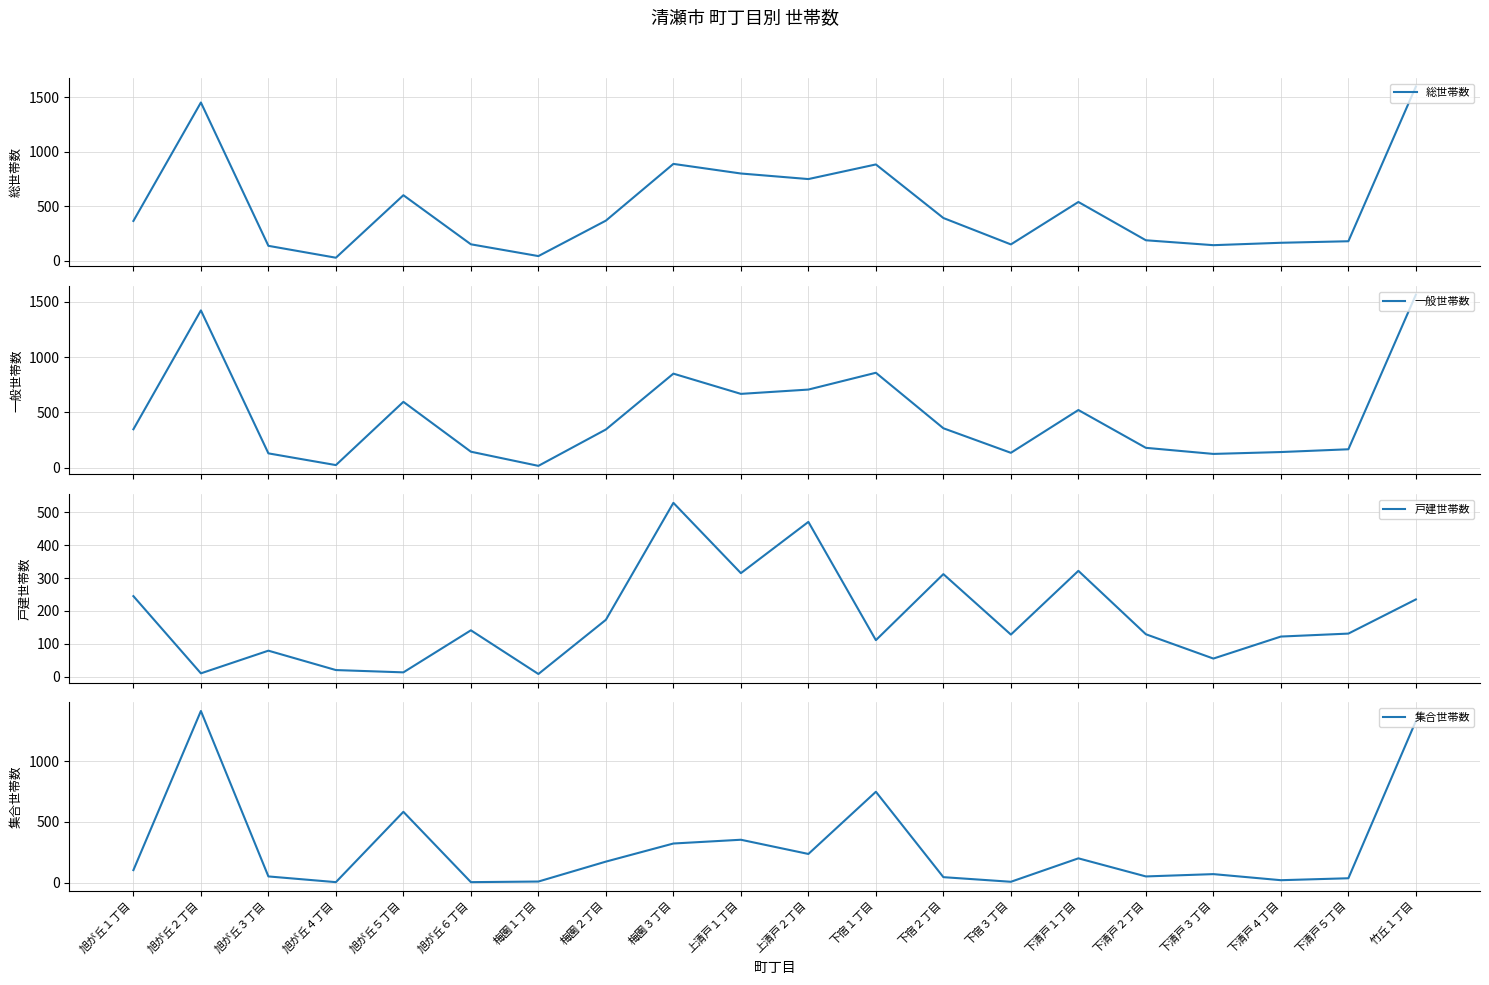

What value does the 集合世帯数 series have at 旭が丘５丁目?

583